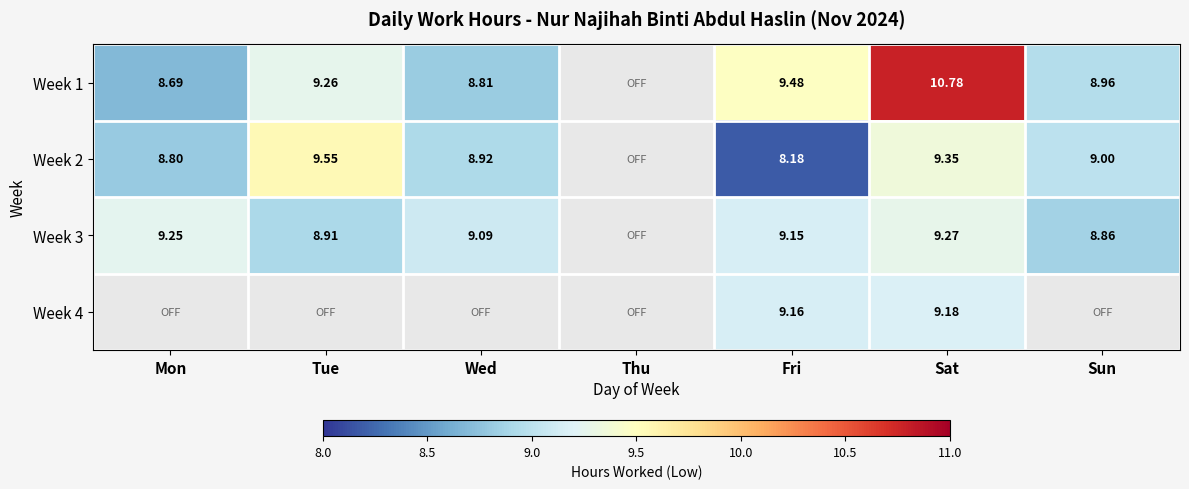

Is the value of Week 3 at Tue greater than the value of Week 2 at Mon?

Yes